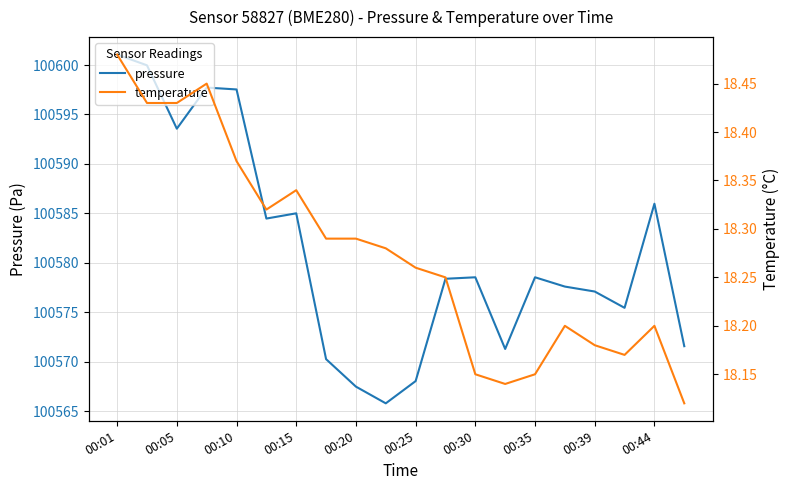

Rank the series by their maximum value, from lowest to highest.

temperature, pressure